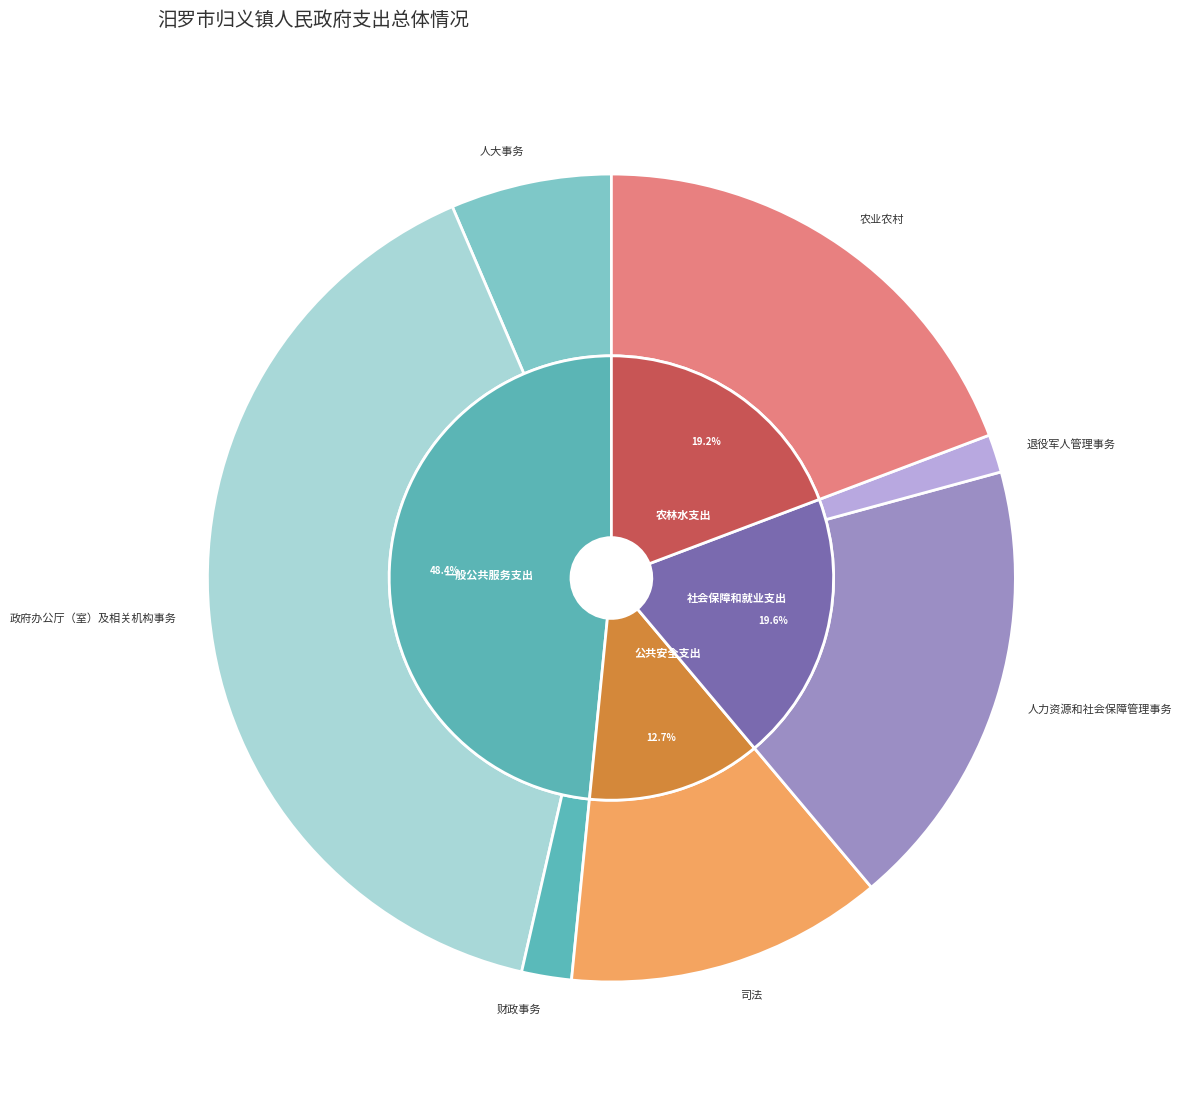

Which category has the smallest portion of the pie?

公共安全支出